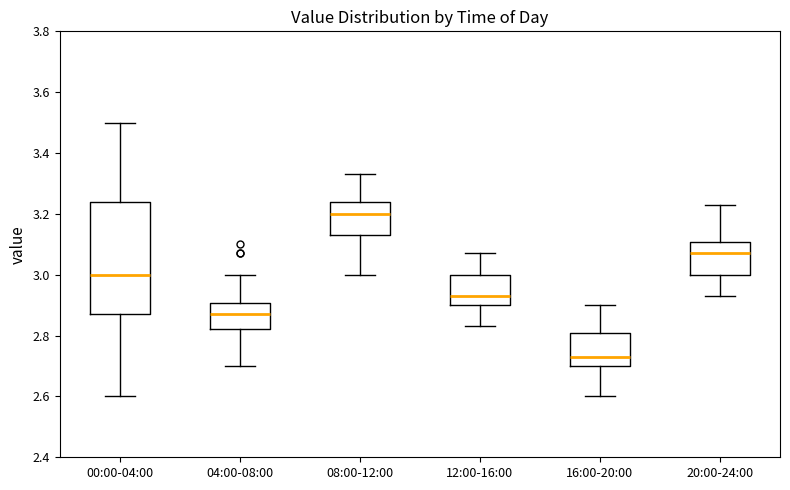

Reading left to right, transcribe this box plot: for each box, give where its median line is, the range the box spans, and where its two whiskers end, as read against the y-axis. The values are not printed on the chart, so give them approximately, as read against the axis.

00:00-04:00: median 3.00, box 2.88 to 3.24, whiskers 2.60 to 3.50
04:00-08:00: median 2.88, box 2.82 to 2.90, whiskers 2.70 to 3.00
08:00-12:00: median 3.20, box 3.14 to 3.24, whiskers 3.00 to 3.34
12:00-16:00: median 2.94, box 2.90 to 3.00, whiskers 2.84 to 3.08
16:00-20:00: median 2.74, box 2.70 to 2.80, whiskers 2.60 to 2.90
20:00-24:00: median 3.08, box 3.00 to 3.10, whiskers 2.94 to 3.24